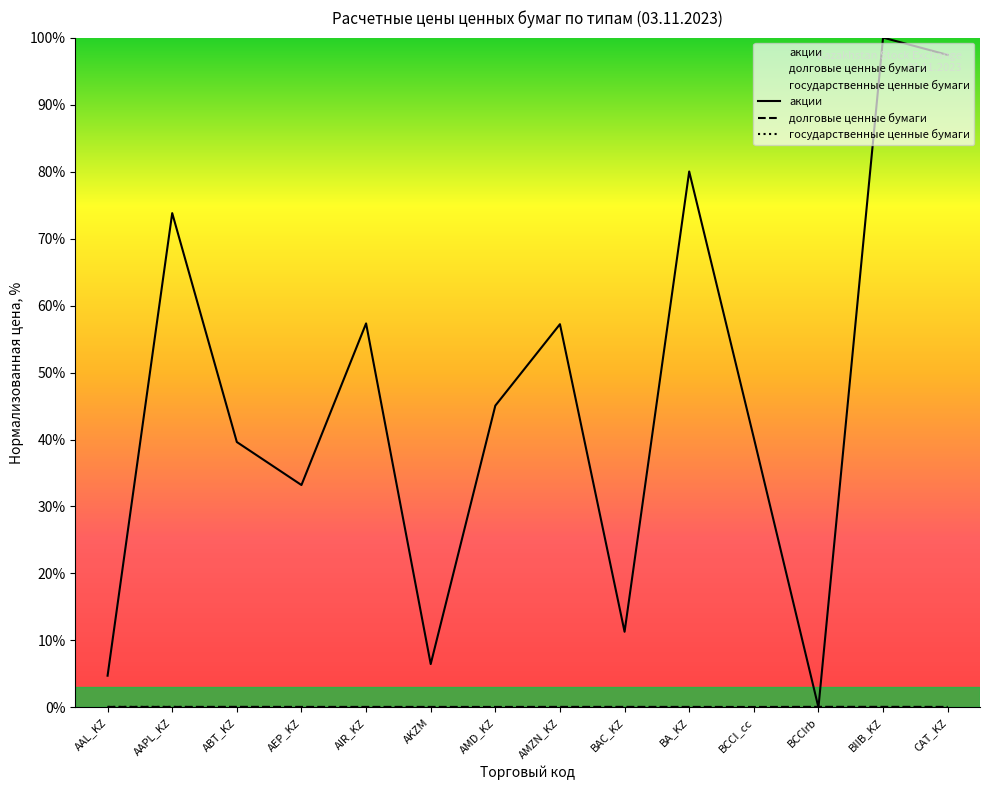

Which has a higher value, BCCIrb or BAC_KZ?

BAC_KZ